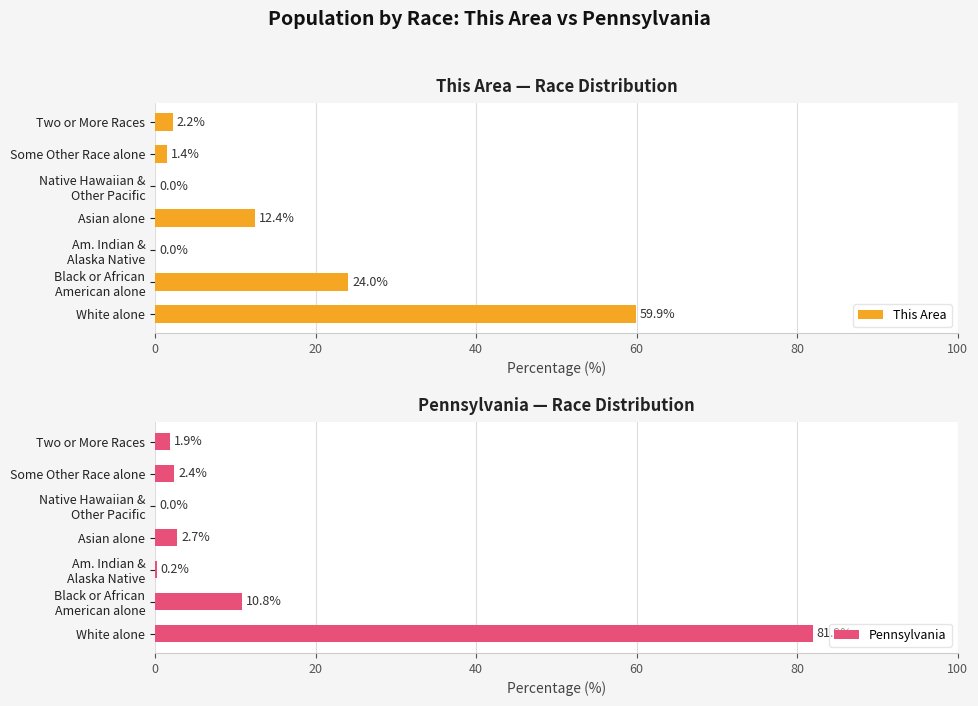

What is the maximum value for This Area?

59.9